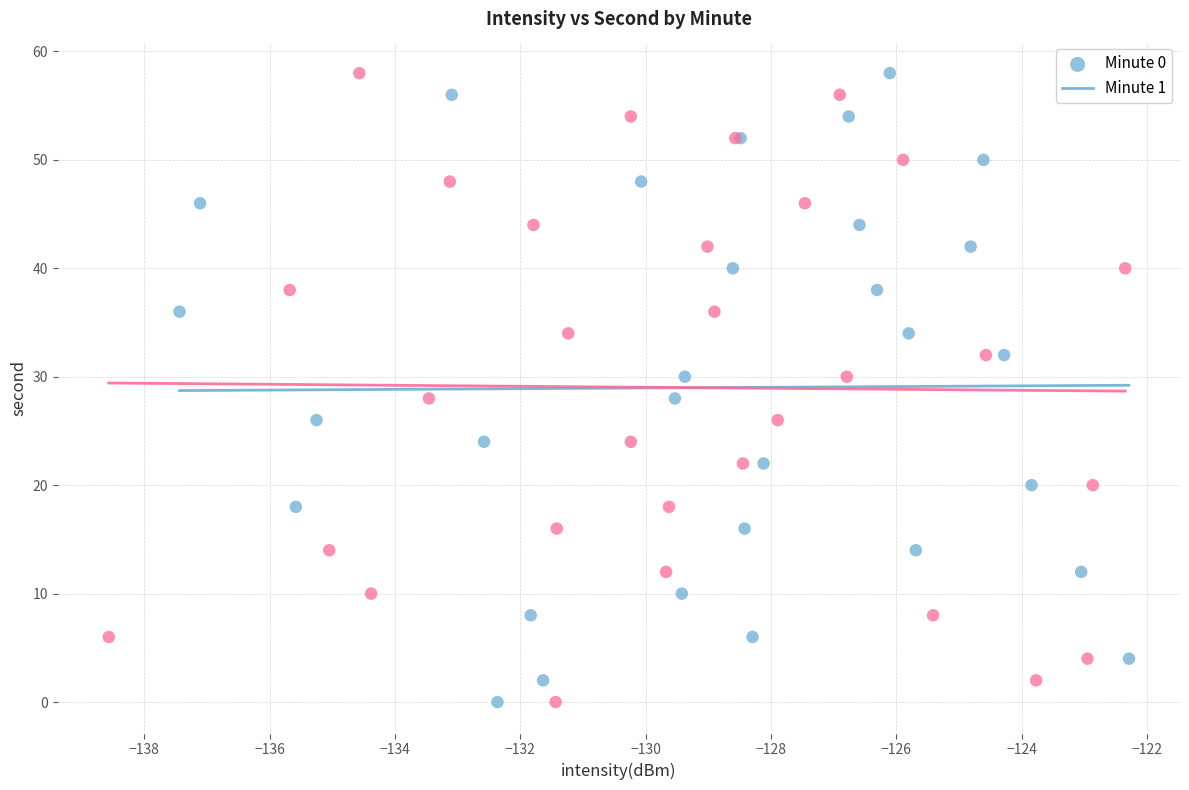

What are all the series names shown in the legend?

Minute 0, Minute 1